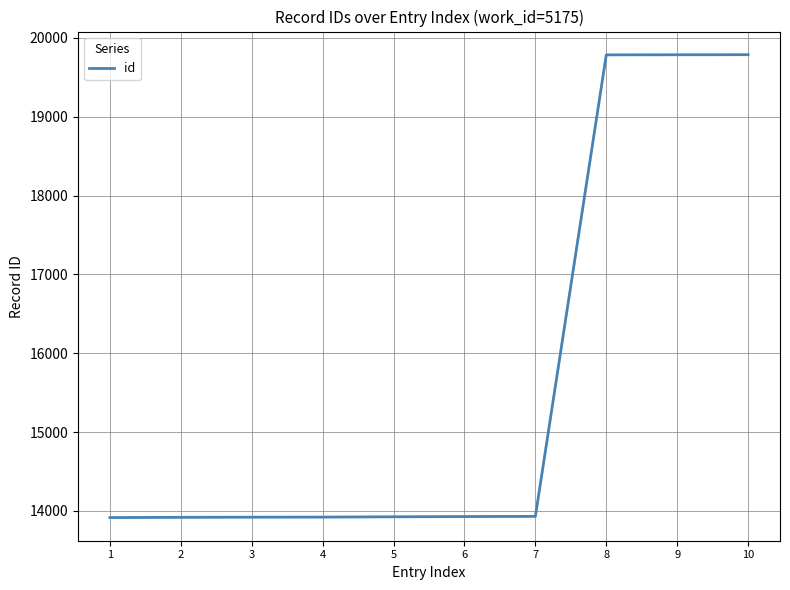

What is the ratio of the value at 9 to the value at 10?

1.0